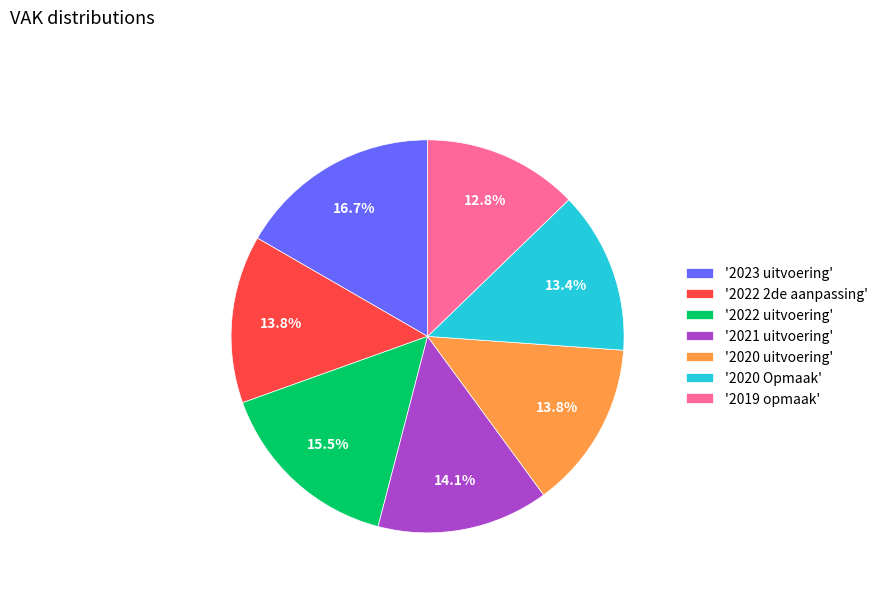

To the nearest percent, what is the average slice percentage?

14%